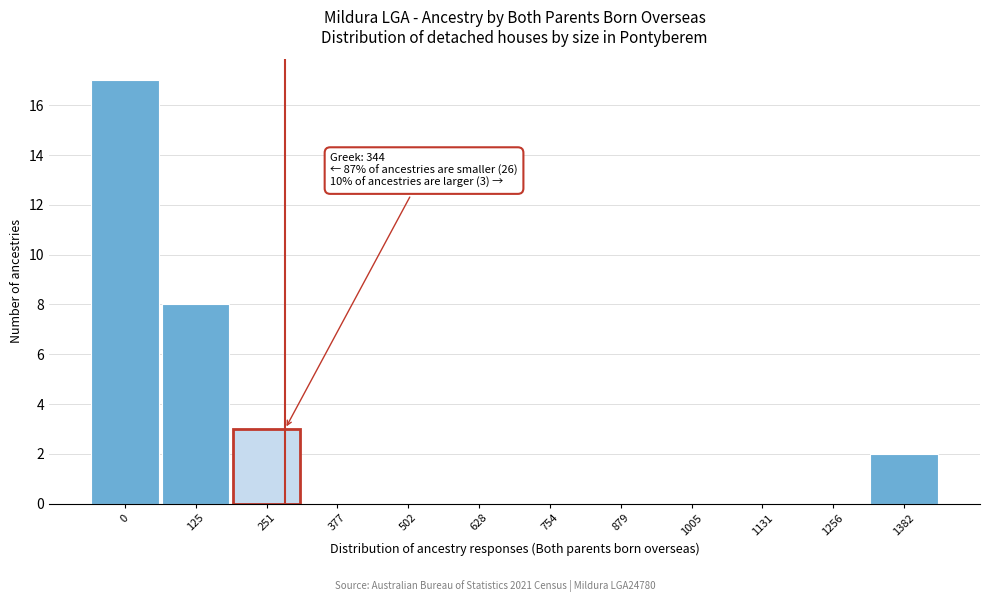

Reading left to right, what are all the values shown in this chart?

0=17	125=8	251=3	377=0	502=0	628=0	754=0	879=0	1005=0	1131=0	1256=0	1382=2